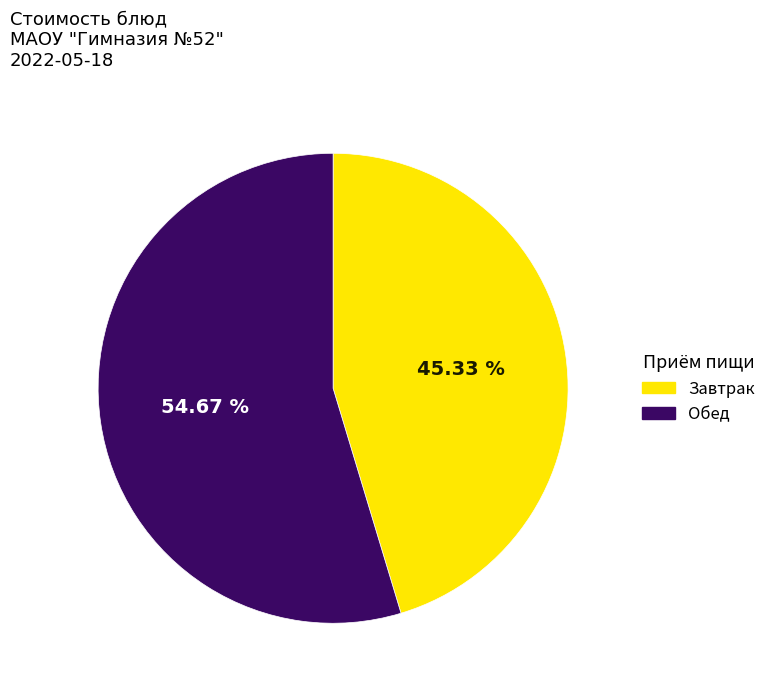

Does any single category account for the majority?

Yes